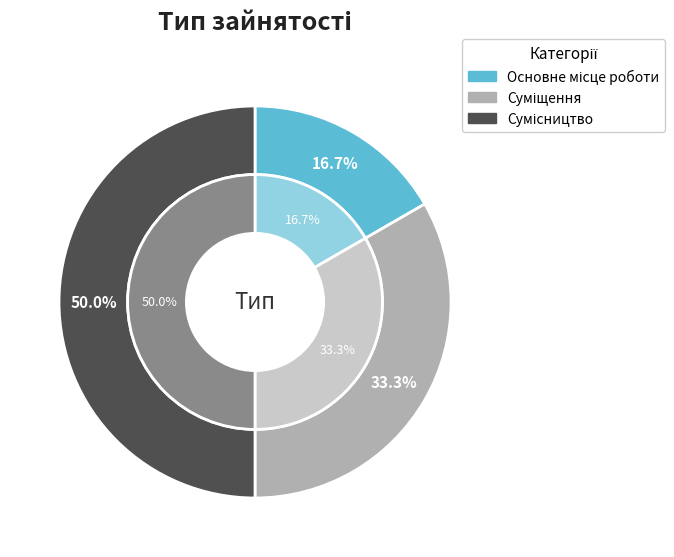

To the nearest percent, what is the average slice percentage?

33%